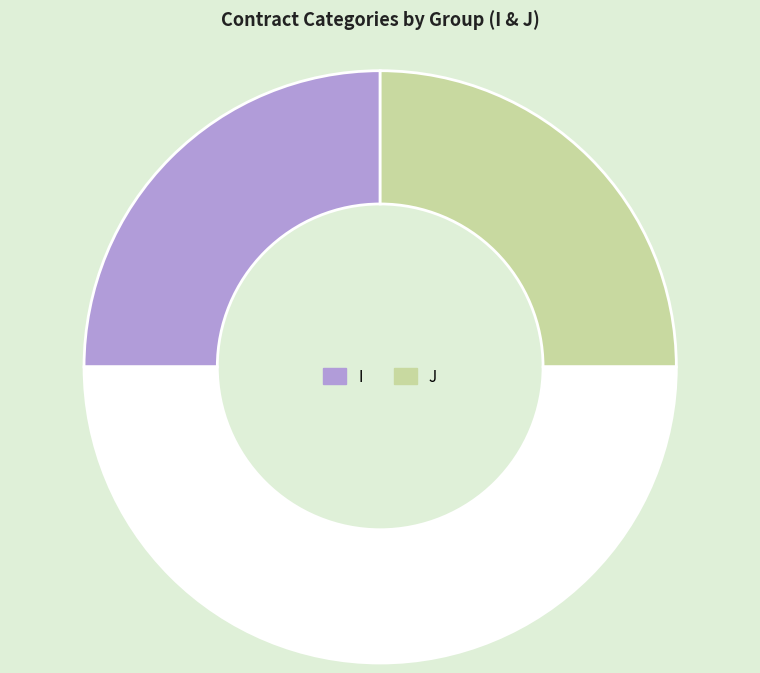

What is the largest slice in the pie chart?

I